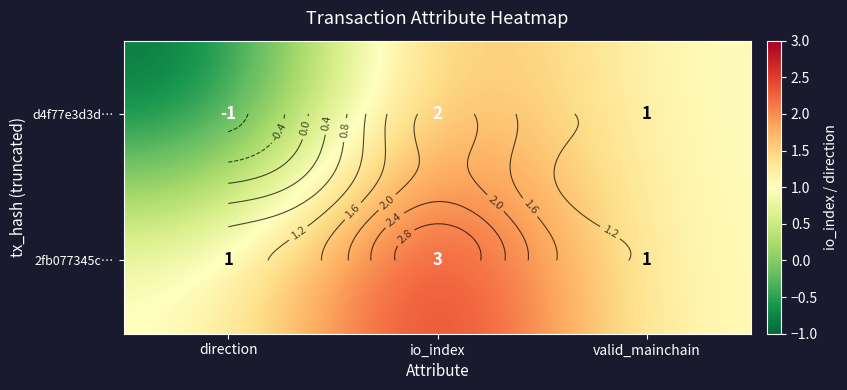

At which category is the sum across all series the highest?

io_index